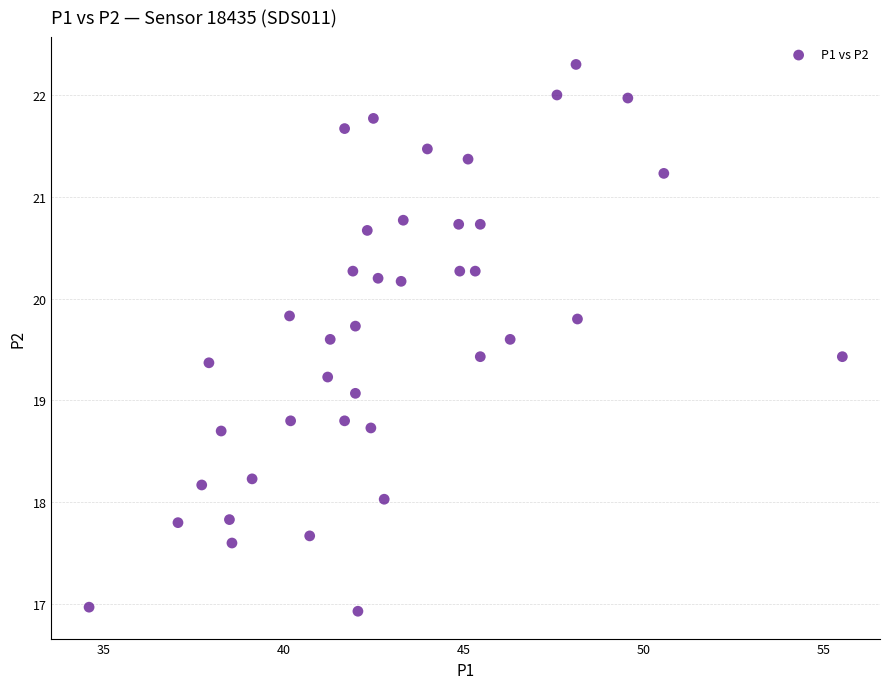

What Y value in the scatter plot is closest to 19?

19.1